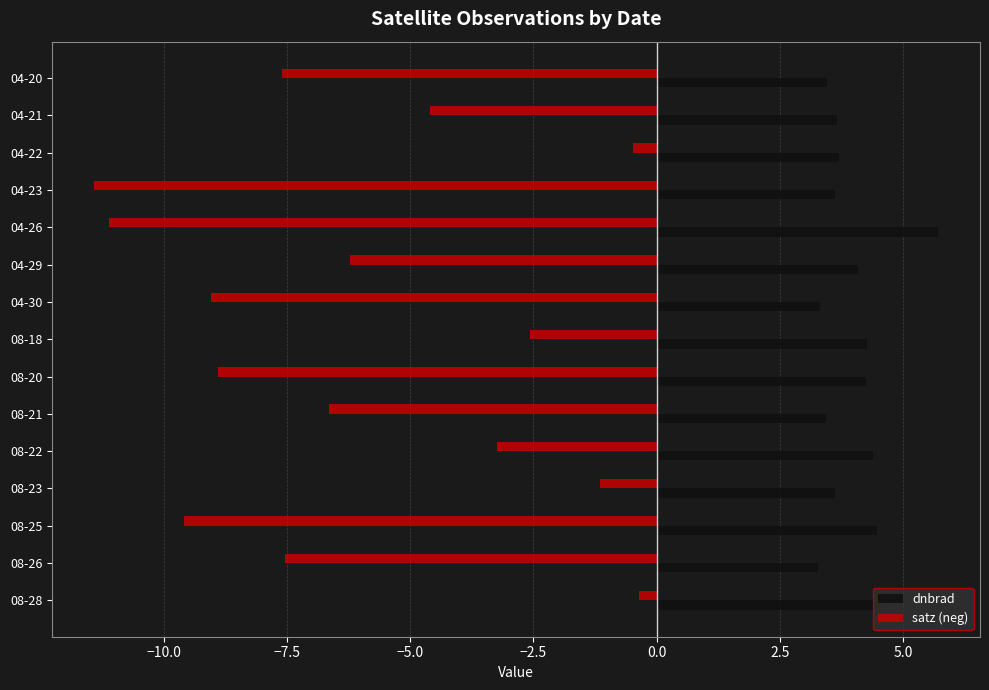

Between 08-18 and 08-21, which series saw the biggest shift?

satz (neg)